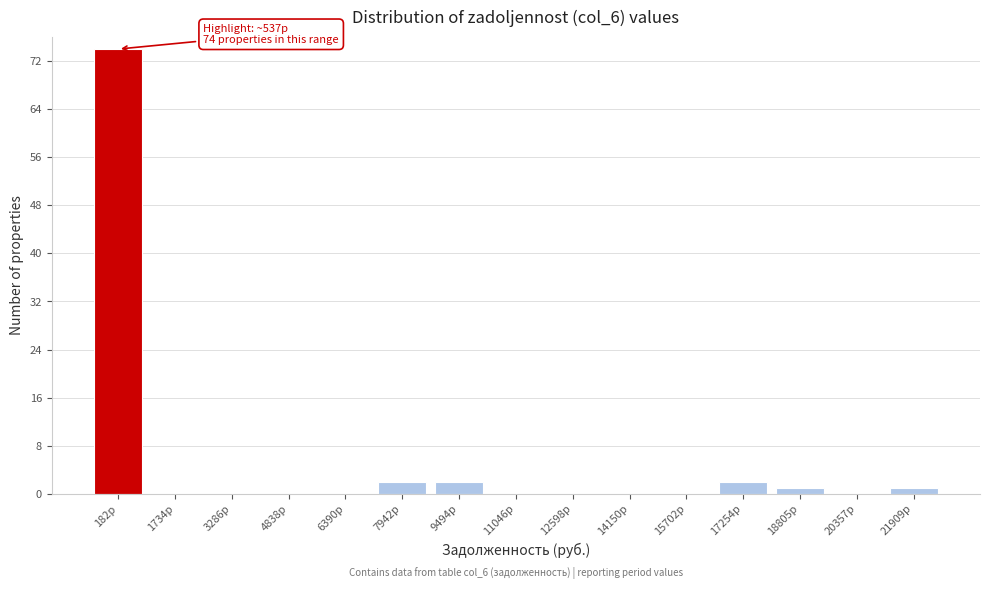

Reading left to right, extract all data points from this chart.

182р=74	1734р=0	3286р=0	4838р=0	6390р=0	7942р=2	9494р=2	11046р=0	12598р=0	14150р=0	15702р=0	17254р=2	18805р=1	20357р=0	21909р=1